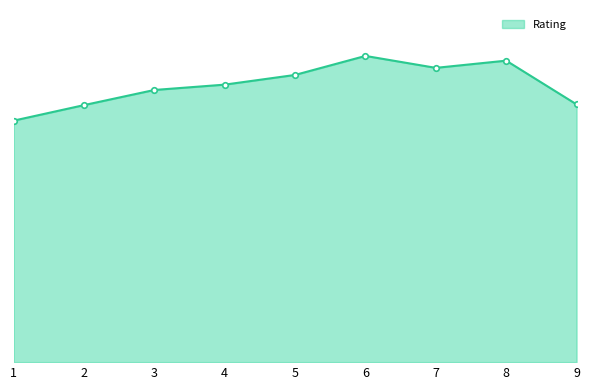

What is the change in value from 1 to 9?

+131